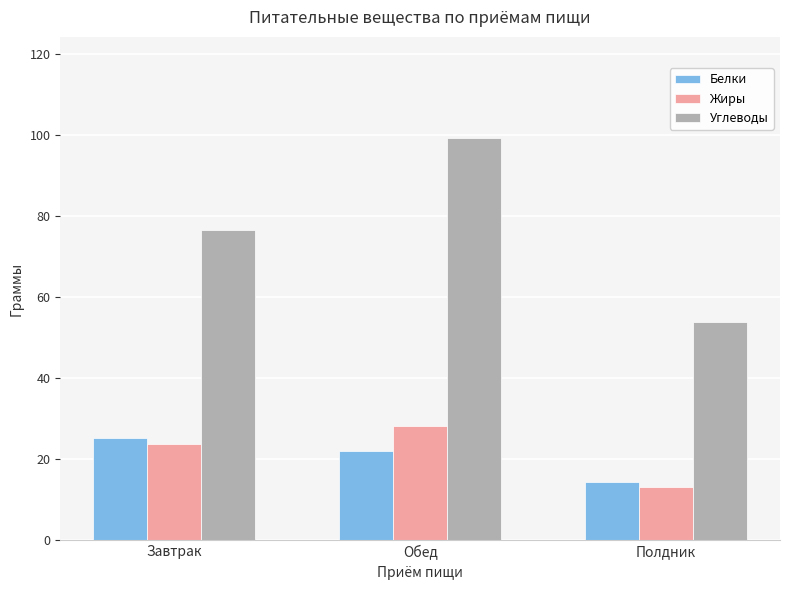

What is the average value of the Углеводы series?

76.6